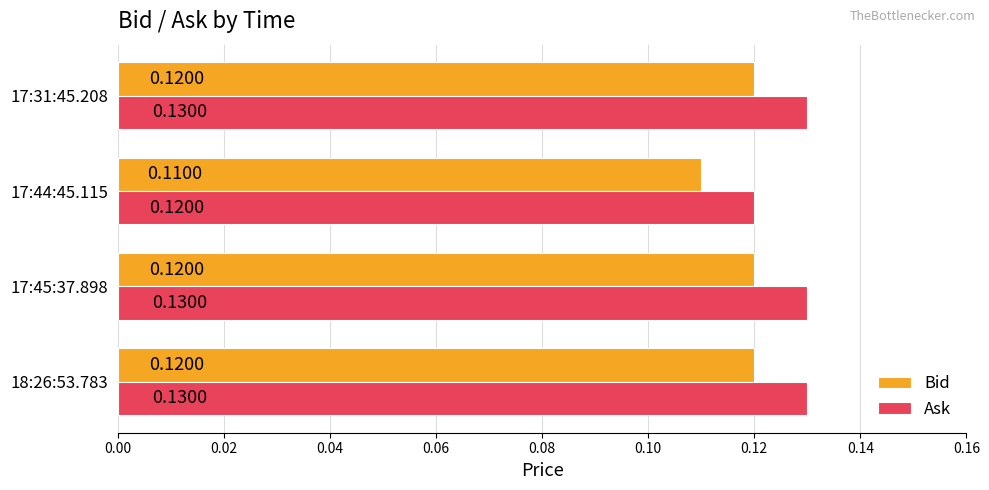

Rank the series by their average value, from lowest to highest.

Bid, Ask